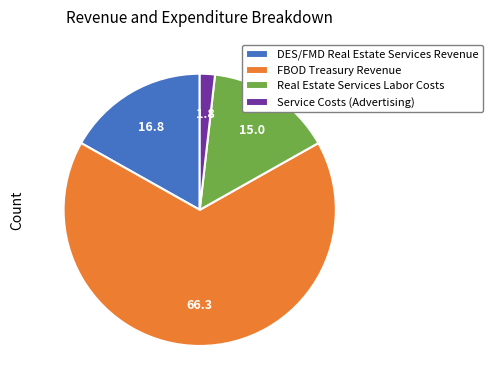

Which slice is the smallest?

Service Costs (Advertising)